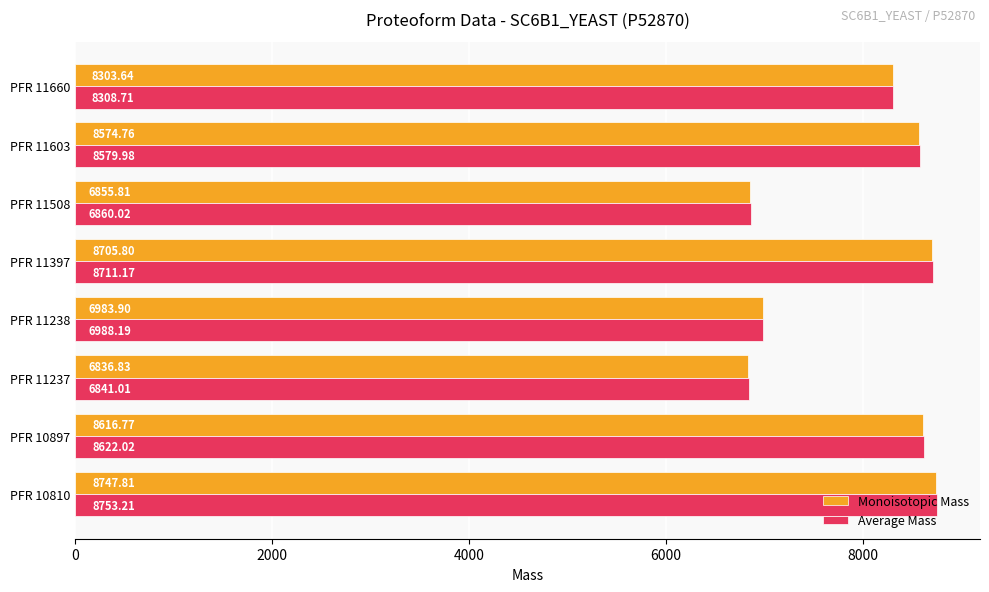

What is the average value of the Monoisotopic Mass series?

7953.2